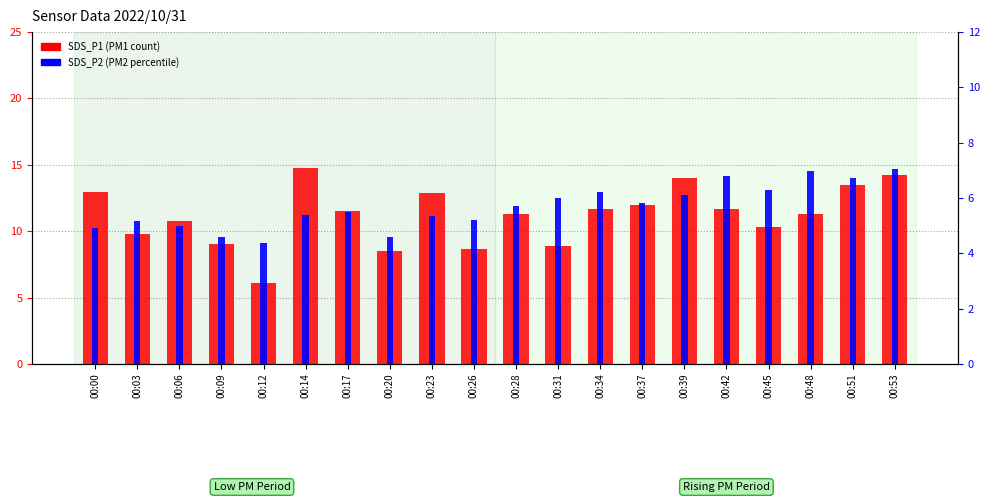

How many data points in SDS_P2 (PM2) are less than 5?

4